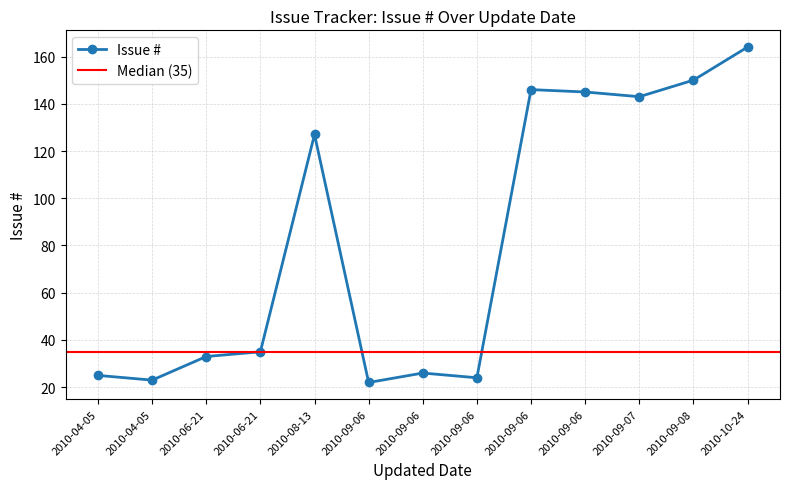

What is the difference between the values at 2010-09-06 and 2010-08-13?

5